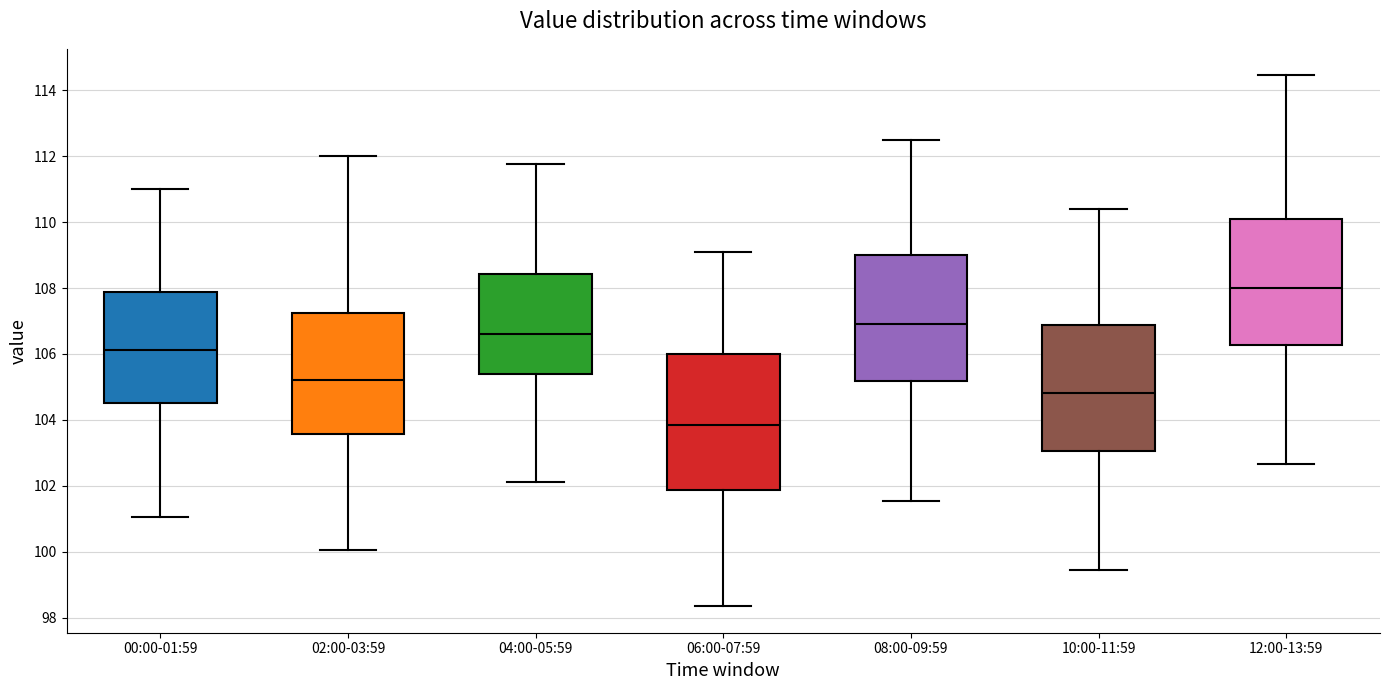

Reading left to right, read every box against the y-axis: the position of its median line, the range the box covers, and the ends of its whiskers. The values are not printed on the chart, so give them approximately, as read against the axis.

00:00-01:59: median 106.2, box 104.6 to 107.8, whiskers 101.0 to 111.0
02:00-03:59: median 105.2, box 103.6 to 107.2, whiskers 100.0 to 112.0
04:00-05:59: median 106.6, box 105.4 to 108.4, whiskers 102.2 to 111.8
06:00-07:59: median 103.8, box 101.8 to 106.0, whiskers 98.4 to 109.2
08:00-09:59: median 107.0, box 105.2 to 109.0, whiskers 101.6 to 112.6
10:00-11:59: median 104.8, box 103.0 to 106.8, whiskers 99.4 to 110.4
12:00-13:59: median 108.0, box 106.2 to 110.0, whiskers 102.6 to 114.4